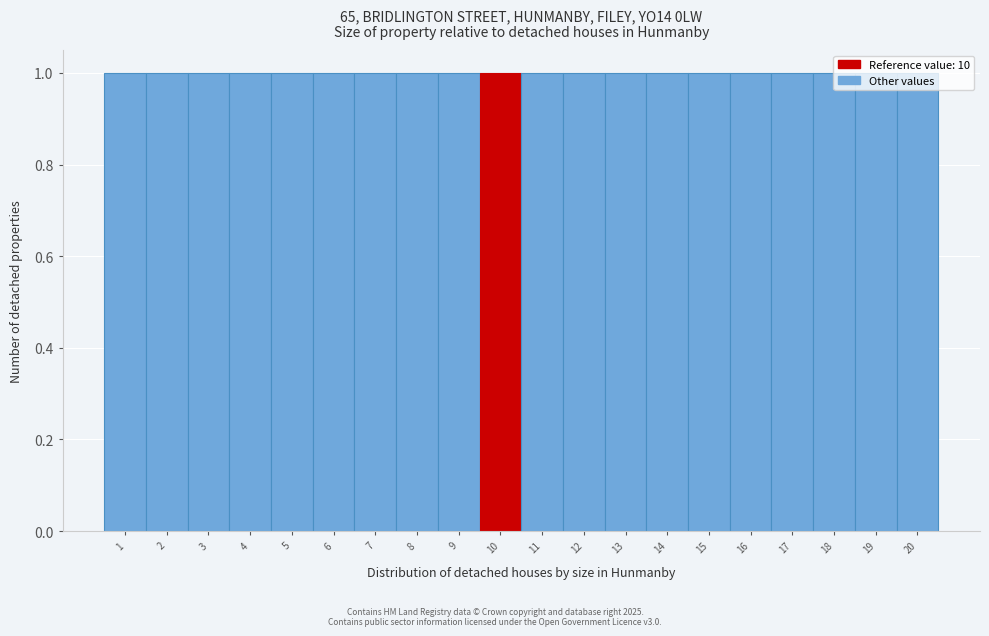

Reading left to right, transcribe this chart: for each bar, give the range it covers on the x-axis and its height. The values are not printed on the chart, so give them approximately, as read against the axis.

0.5 to 1.5: 1
1.5 to 2.5: 1
2.5 to 3.5: 1
3.5 to 4.5: 1
4.5 to 5.5: 1
5.5 to 6.5: 1
6.5 to 7.5: 1
7.5 to 8.5: 1
8.5 to 9.5: 1
9.5 to 10.5: 1
10.5 to 11.5: 1
11.5 to 12.5: 1
12.5 to 13.5: 1
13.5 to 14.5: 1
14.5 to 15.5: 1
15.5 to 16.5: 1
16.5 to 17.5: 1
17.5 to 18.5: 1
18.5 to 19.5: 1
19.5 to 20.5: 1